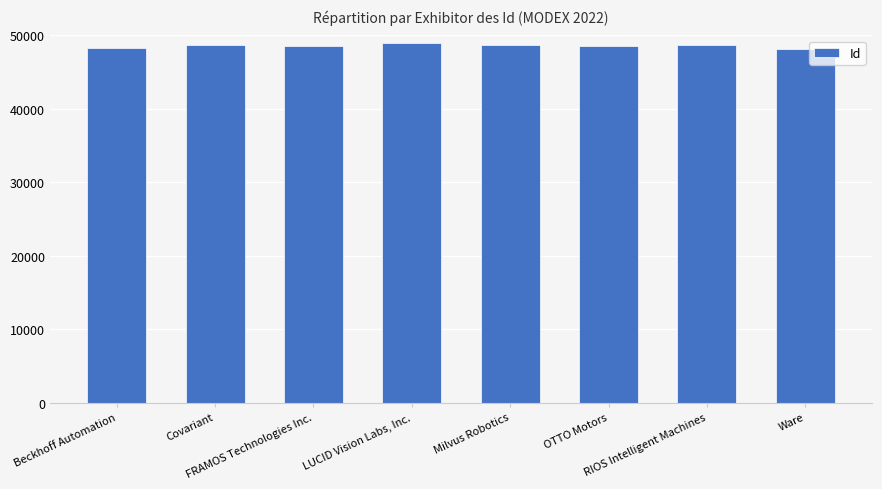

What is the label of the 1st bar from the right?

Ware